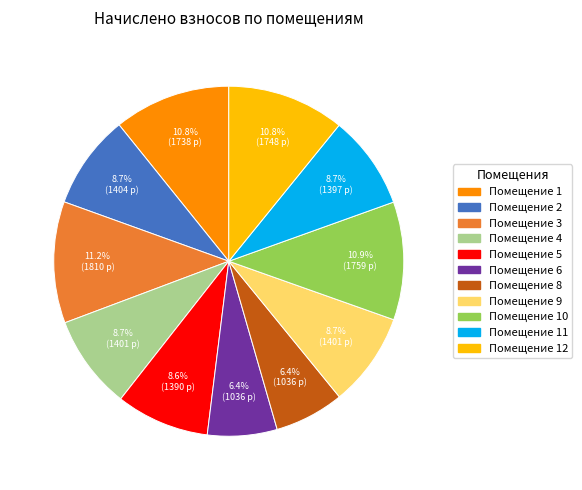

How many slices are in this pie chart?

11